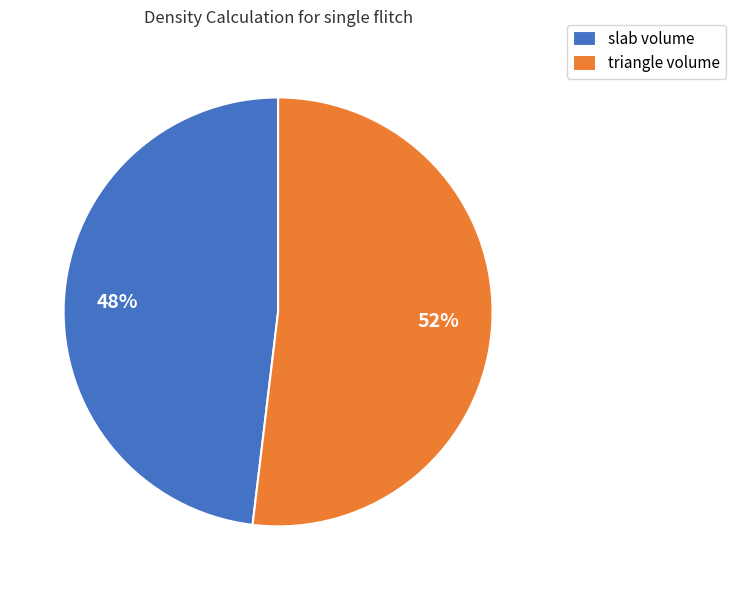

How many slices are in this pie chart?

2